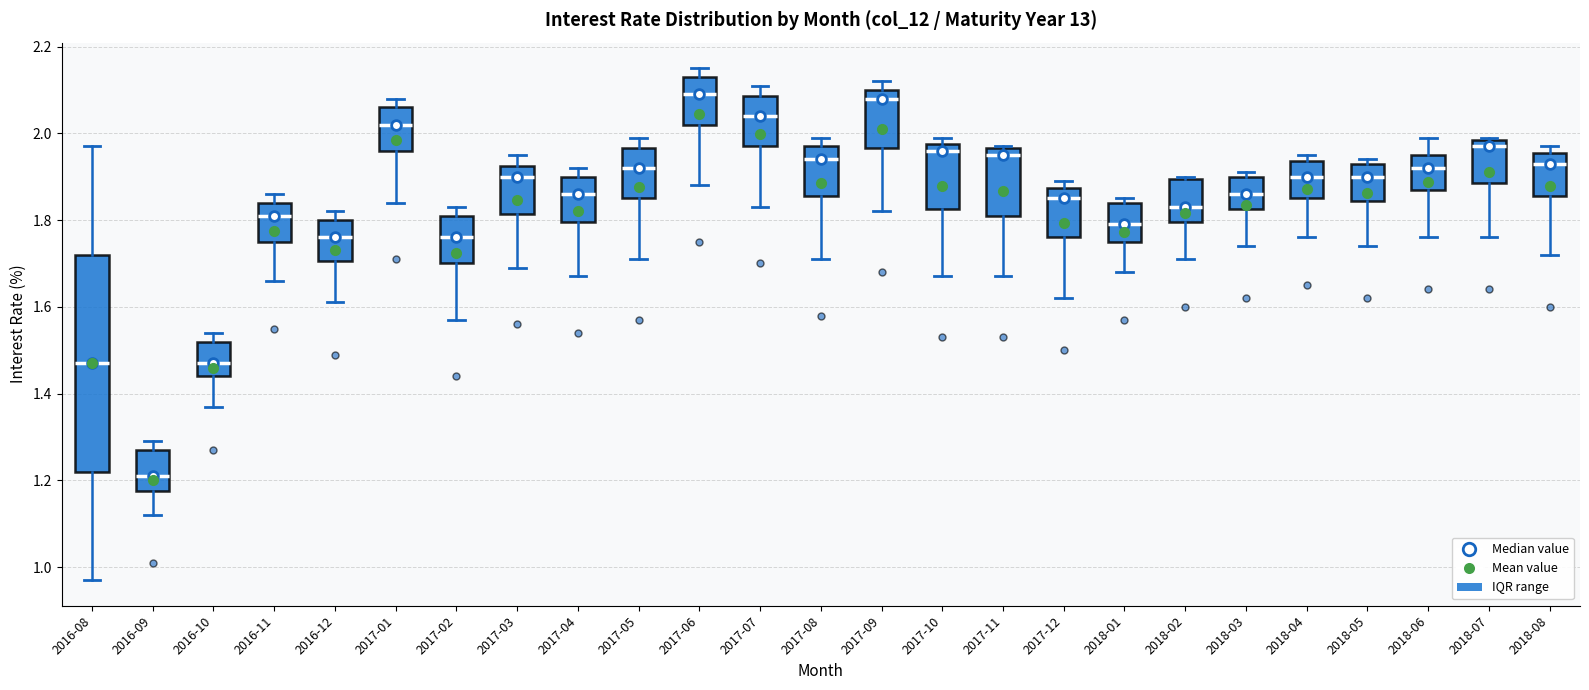

Reading left to right, read every box against the y-axis: the position of its median line, the range the box covers, and the ends of its whiskers. The values are not printed on the chart, so give them approximately, as read against the axis.

2016-08: median 1.48, box 1.22 to 1.72, whiskers 0.98 to 1.98
2016-09: median 1.22, box 1.18 to 1.28, whiskers 1.12 to 1.30
2016-10: median 1.48, box 1.44 to 1.52, whiskers 1.38 to 1.54
2016-11: median 1.82, box 1.76 to 1.84, whiskers 1.66 to 1.86
2016-12: median 1.76, box 1.70 to 1.80, whiskers 1.62 to 1.82
2017-01: median 2.02, box 1.96 to 2.06, whiskers 1.84 to 2.08
2017-02: median 1.76, box 1.70 to 1.82, whiskers 1.58 to 1.84
2017-03: median 1.90, box 1.82 to 1.92, whiskers 1.70 to 1.96
2017-04: median 1.86, box 1.80 to 1.90, whiskers 1.68 to 1.92
2017-05: median 1.92, box 1.86 to 1.96, whiskers 1.72 to 2.00
2017-06: median 2.10, box 2.02 to 2.14, whiskers 1.88 to 2.16
2017-07: median 2.04, box 1.98 to 2.08, whiskers 1.84 to 2.12
2017-08: median 1.94, box 1.86 to 1.98, whiskers 1.72 to 2.00
2017-09: median 2.08, box 1.96 to 2.10, whiskers 1.82 to 2.12
2017-10: median 1.96, box 1.82 to 1.98, whiskers 1.68 to 2.00
2017-11: median 1.96 (just below the box's upper edge), box 1.82 to 1.96, whiskers 1.68 to 1.98
2017-12: median 1.86, box 1.76 to 1.88, whiskers 1.62 to 1.90
2018-01: median 1.80, box 1.76 to 1.84, whiskers 1.68 to 1.86
2018-02: median 1.84, box 1.80 to 1.90, whiskers 1.72 to 1.90
2018-03: median 1.86, box 1.82 to 1.90, whiskers 1.74 to 1.92
2018-04: median 1.90, box 1.86 to 1.94, whiskers 1.76 to 1.96
2018-05: median 1.90, box 1.84 to 1.94, whiskers 1.74 to 1.94 (just above the box's upper edge)
2018-06: median 1.92, box 1.88 to 1.96, whiskers 1.76 to 2.00
2018-07: median 1.98 (just below the box's upper edge), box 1.88 to 1.98, whiskers 1.76 to 2.00
2018-08: median 1.94, box 1.86 to 1.96, whiskers 1.72 to 1.98